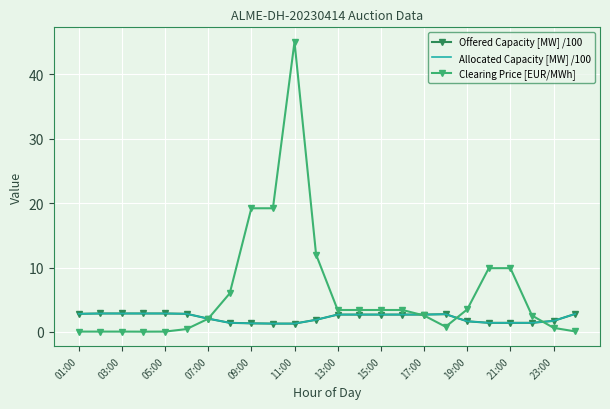

Which category has the highest value in the Allocated Capacity [MW] /100 series?

03:00